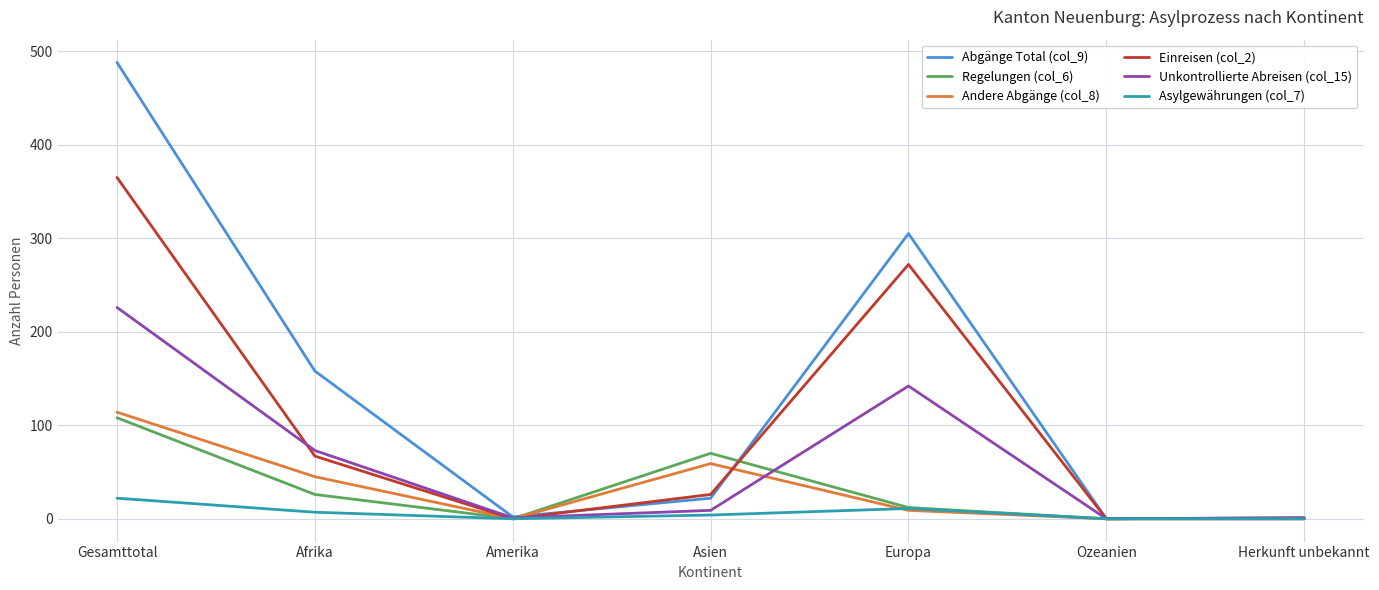

What is the sum of the Andere Abgänge (col_8) values at Europa and Amerika?

9